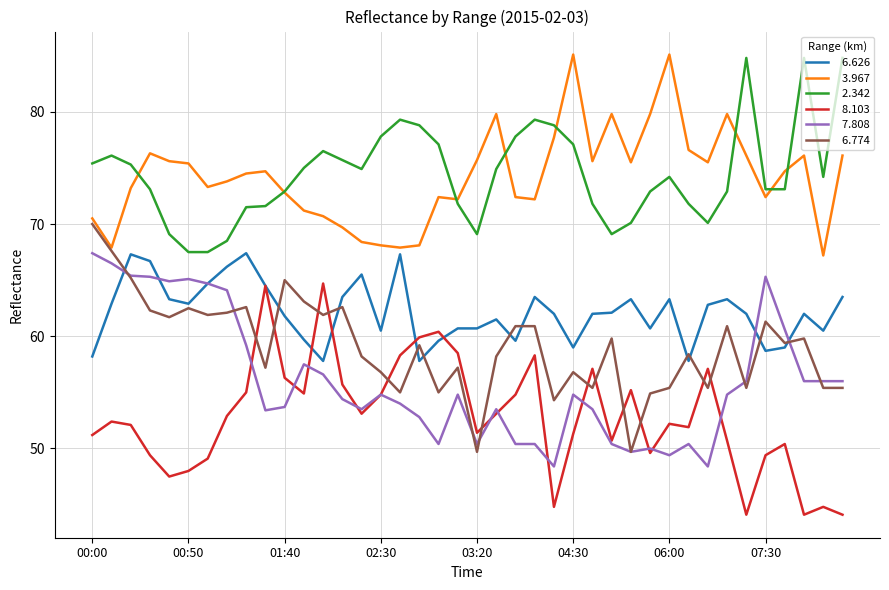

What is the greatest value displayed?

85.1